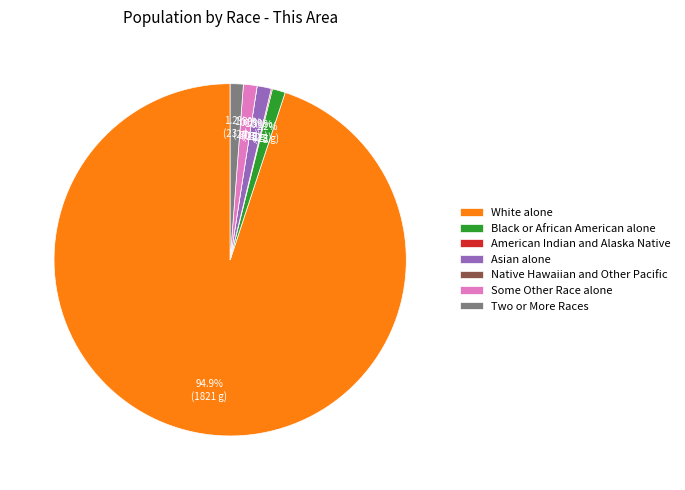

To the nearest percent, what is the average slice percentage?

14%